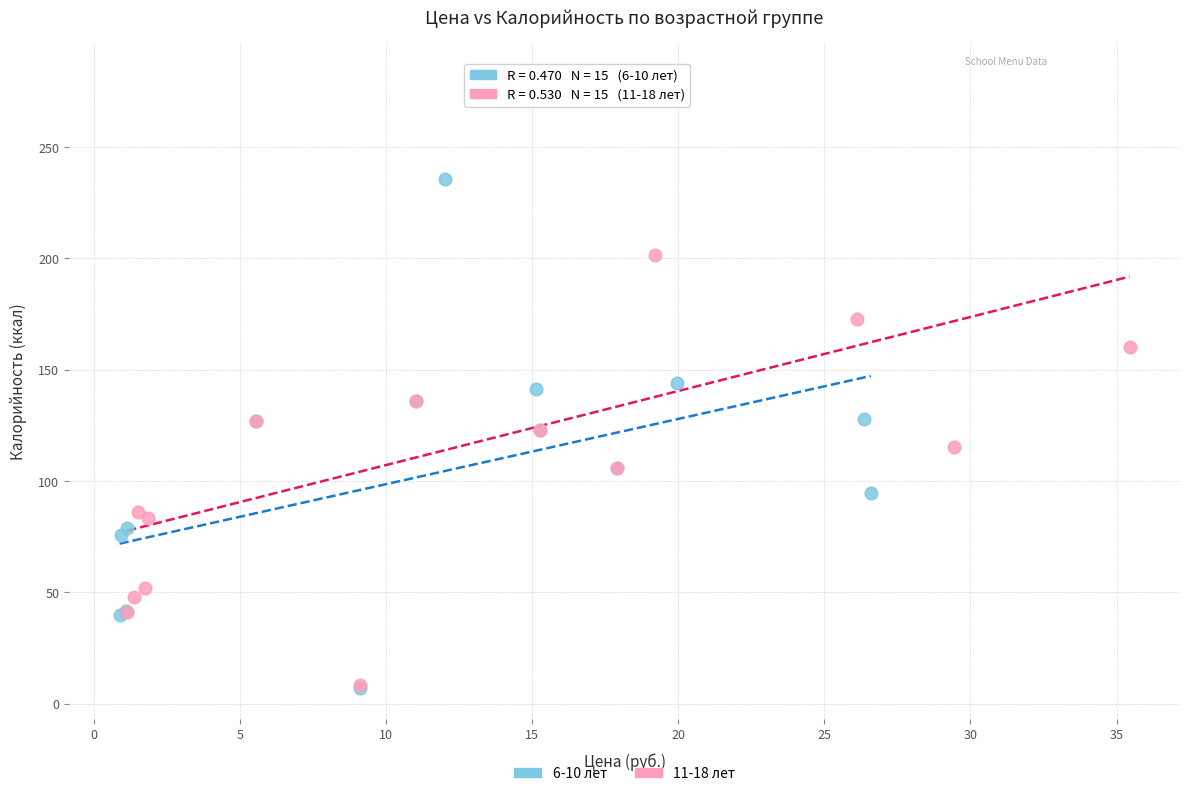

What are all the series names shown in the legend?

6-10 лет, 11-18 лет